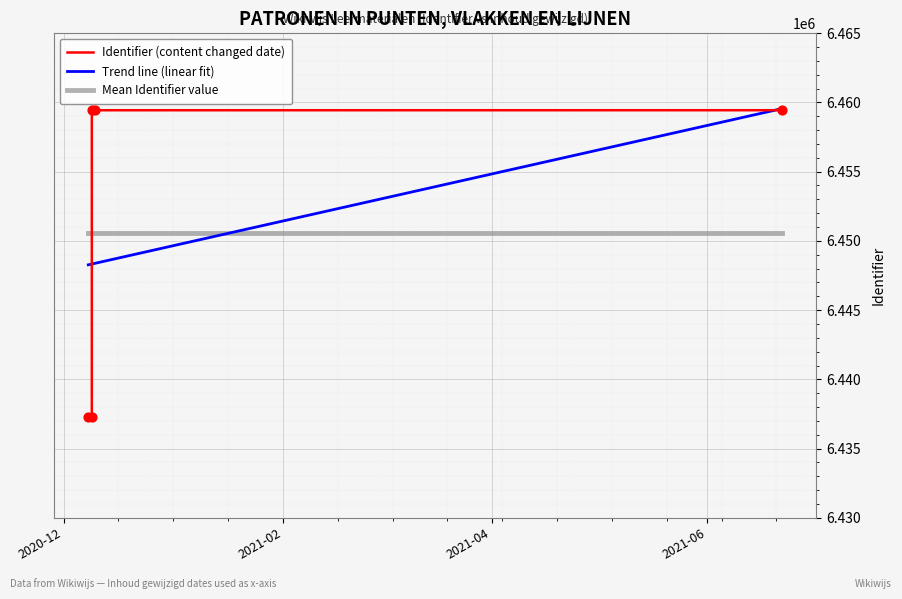

Between 2021-06-22 and 2020-12-09, which is larger?

2021-06-22